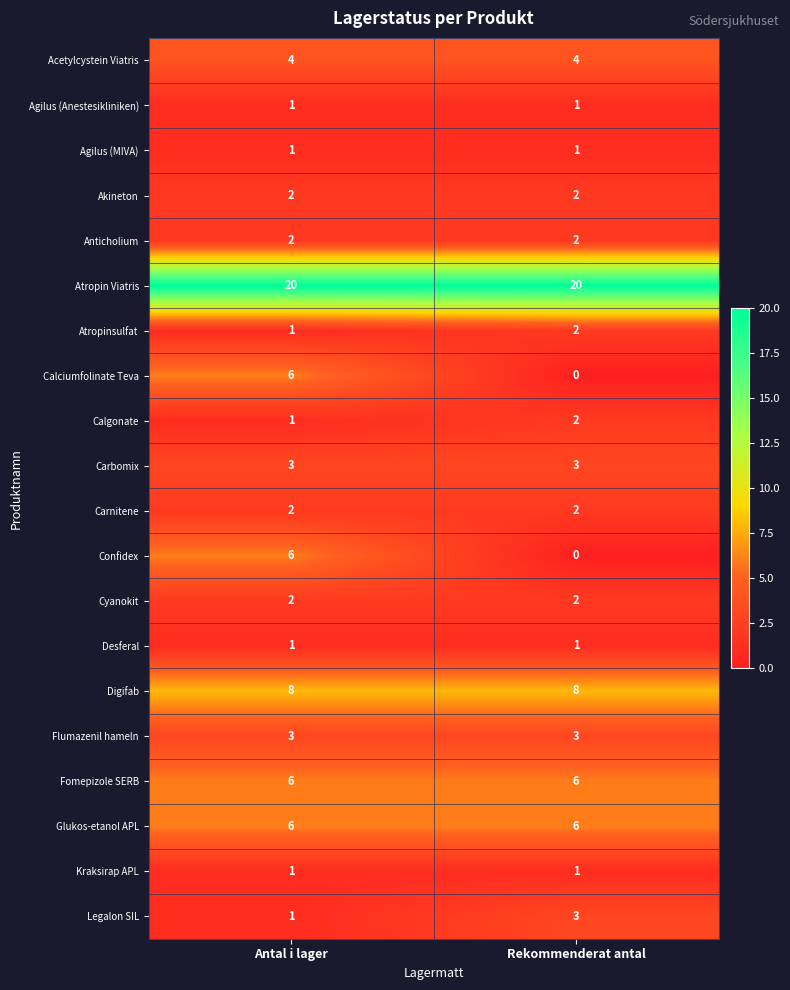

What is the average value of the Glukos-etanol APL series?

6